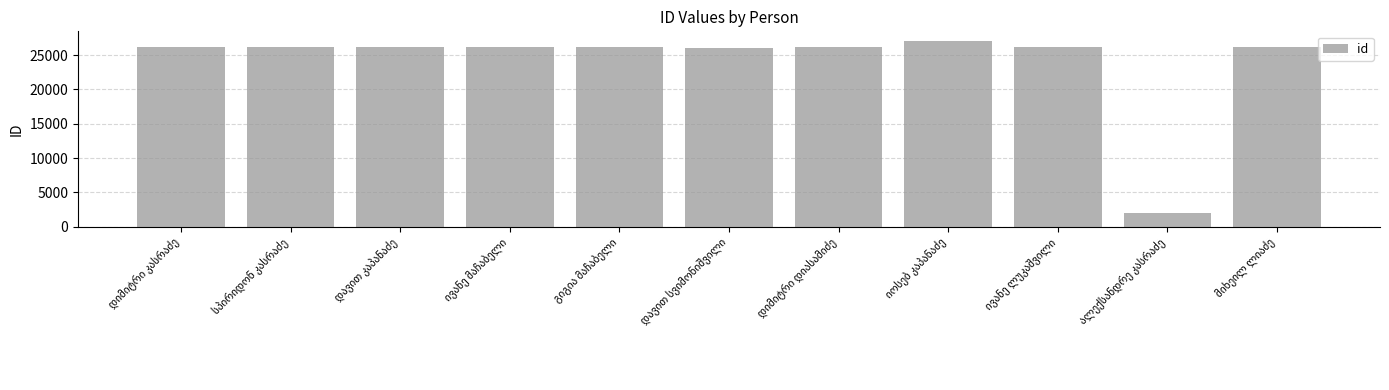

What is the value of the 2nd bar from the left?

26152